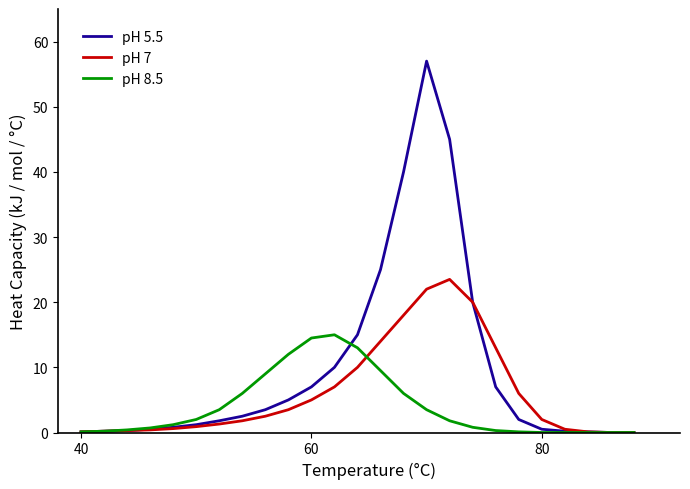

What is the highest value of the pH 8.5 series?

15.0